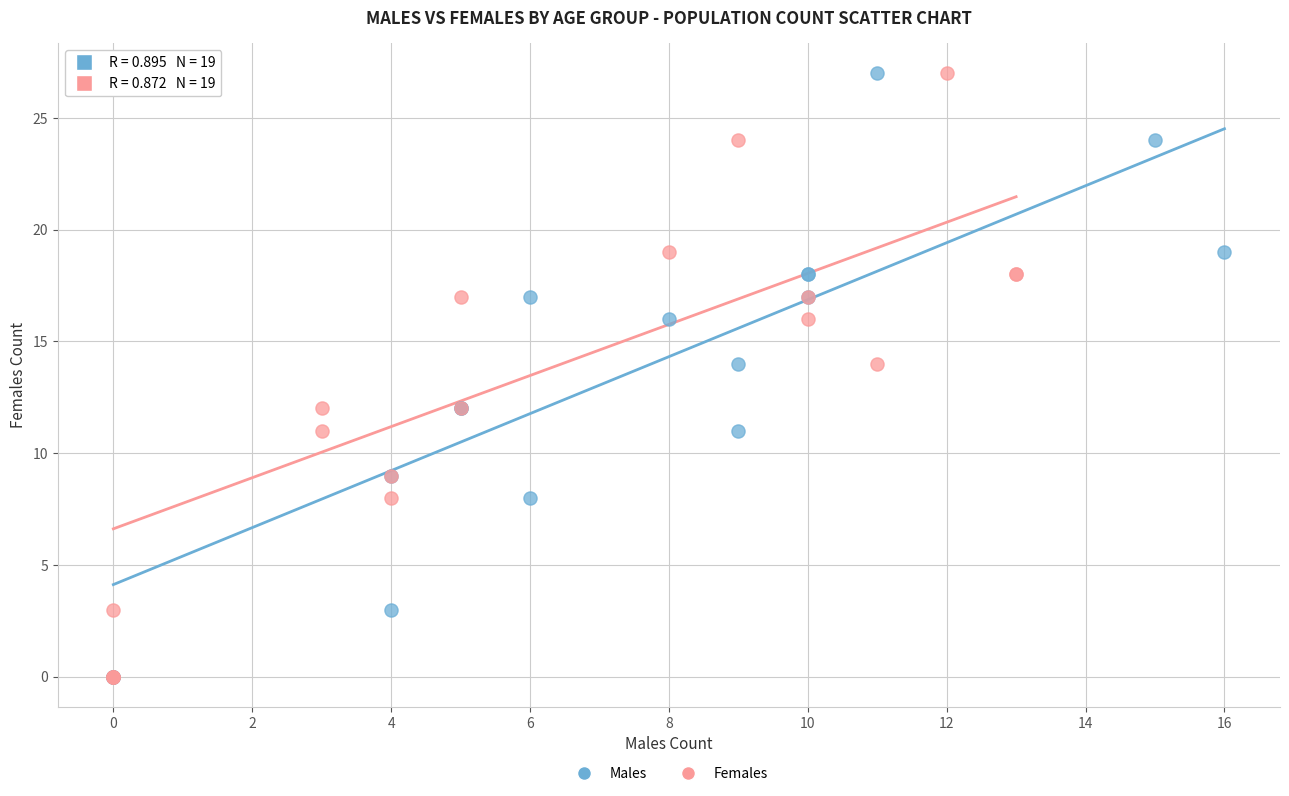

What are all the series names shown in the legend?

Males, Females